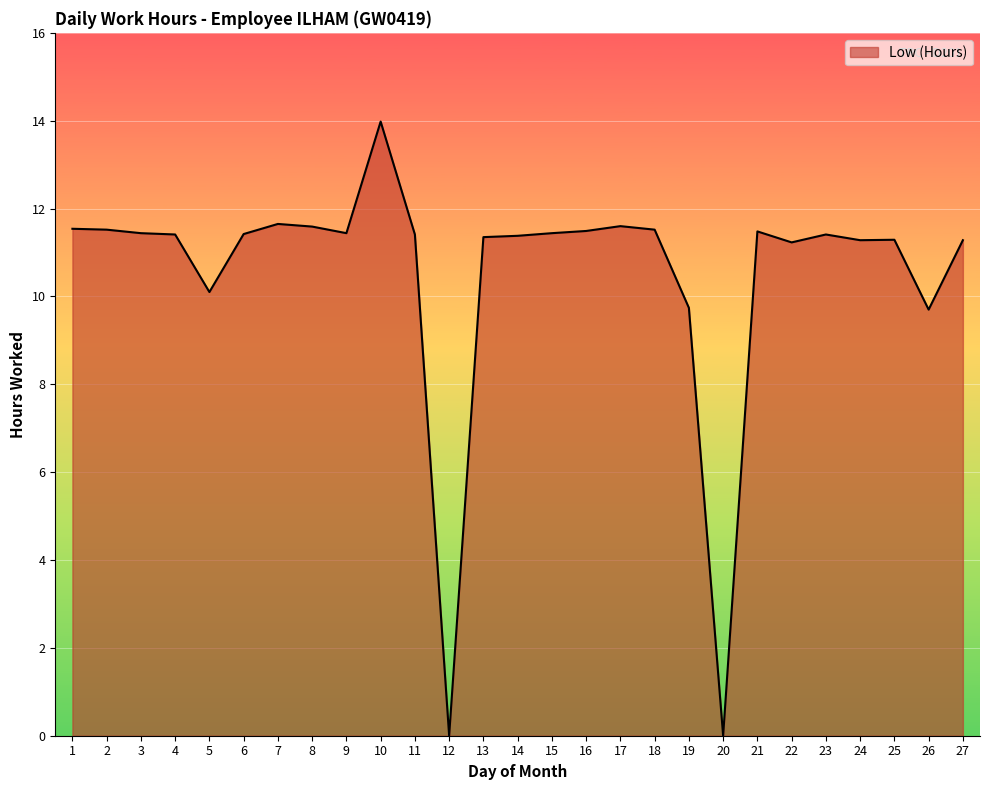

Does the chart display data point markers on the line(s)?

No